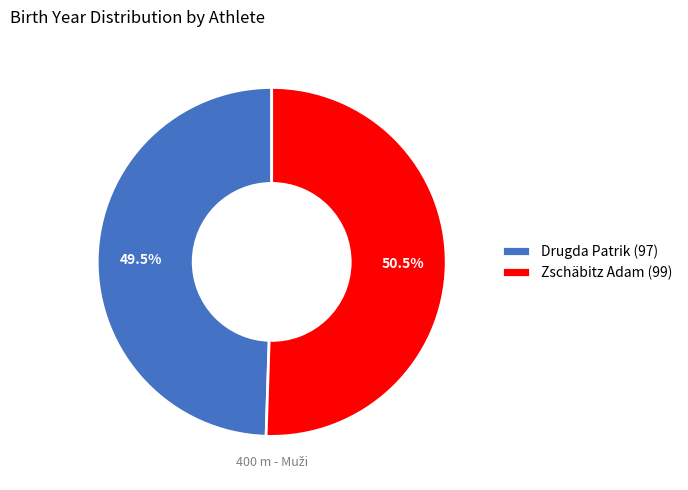

Does Drugda Patrik (97) account for over 50% of the chart?

No